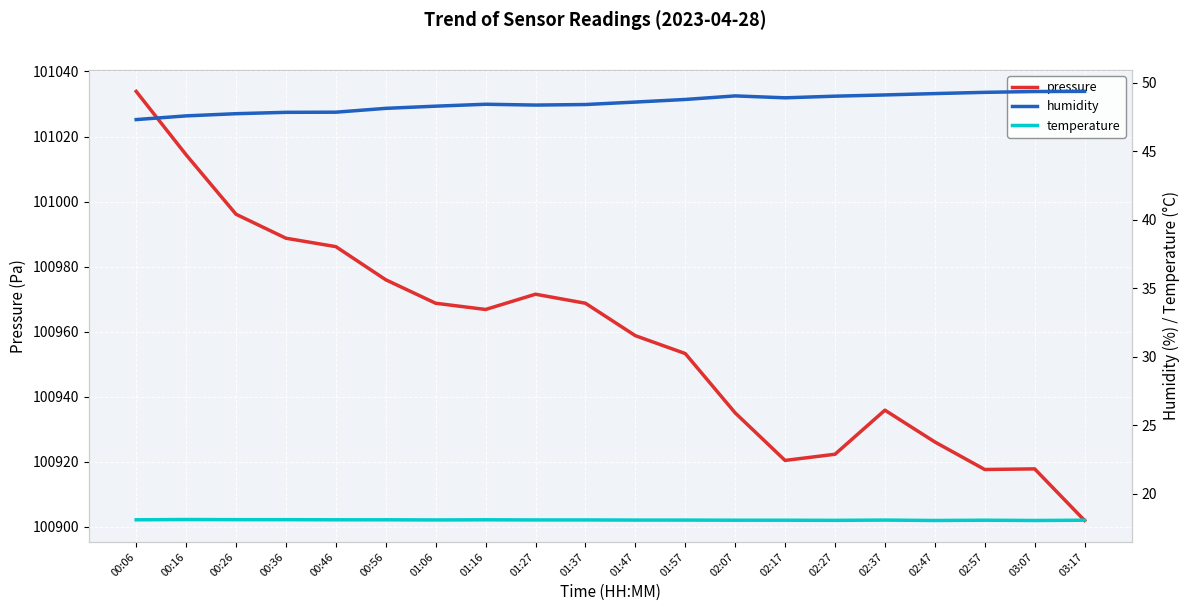

The temperature series shows 24.8 at 01:47. True or false?

False